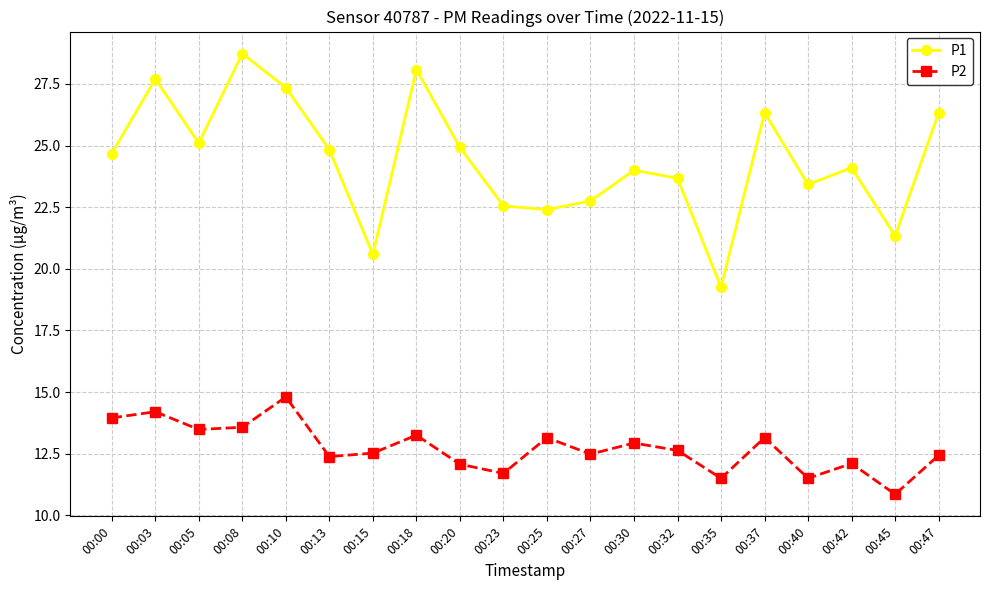

True or false: P1 and P2 cross at least once.

False